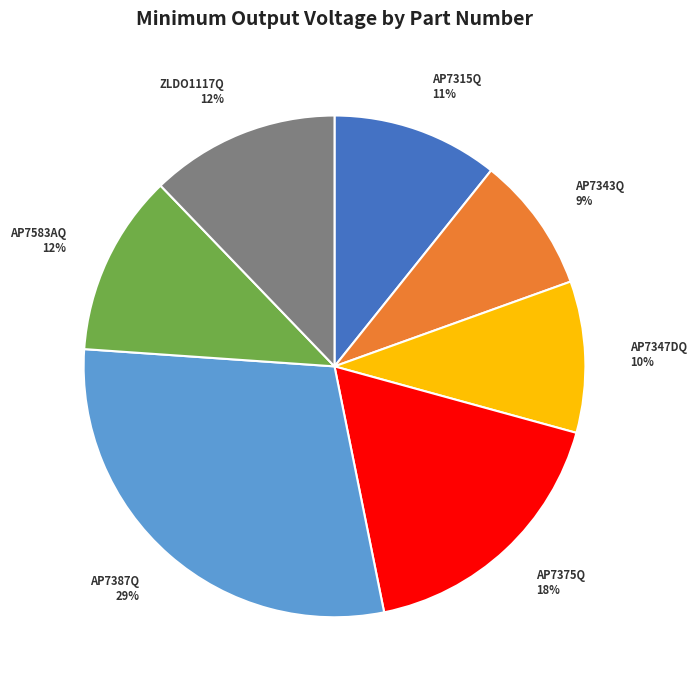

Which category has the smallest portion of the pie?

AP7343Q